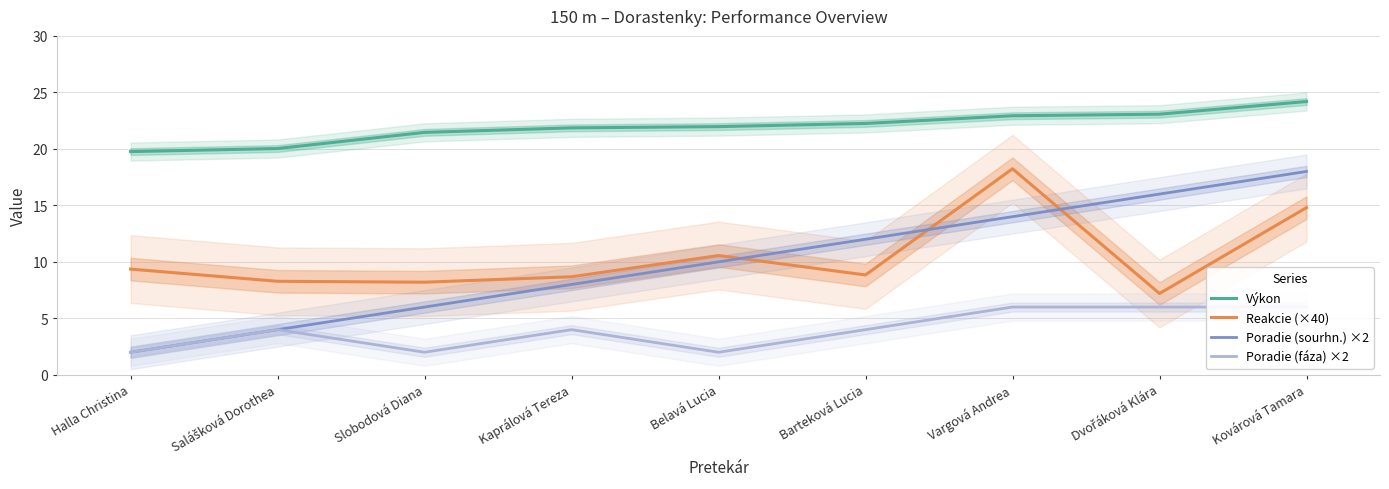

What is the difference between the Poradie (sourhn.) ×2 values at Vargová Andrea and Dvořáková Klára?

2.0